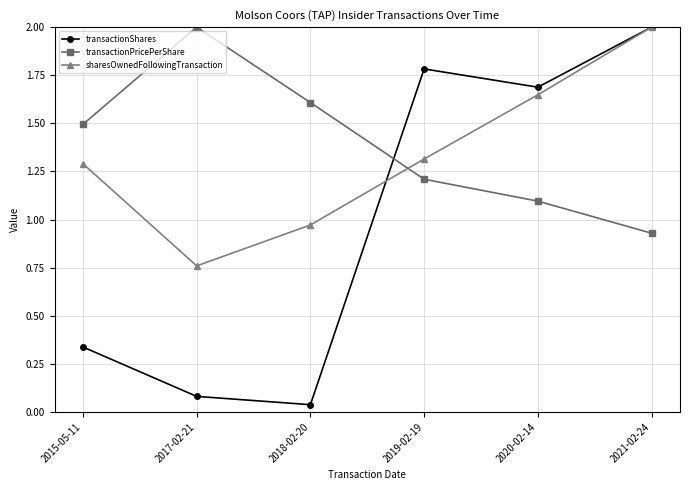

Which series has the largest range (max minus min)?

transactionShares